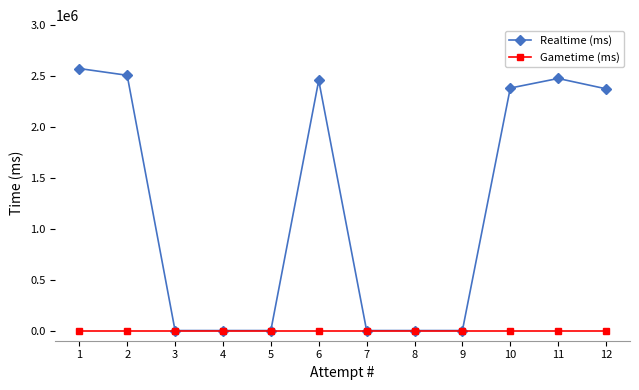

What is the value of the Realtime (ms) point at the 12th from the left?

2374801